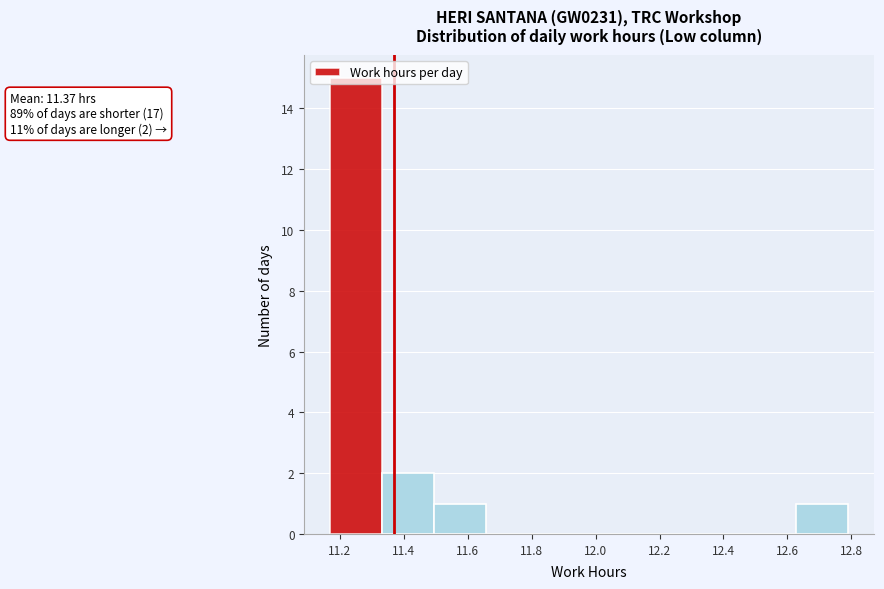

Over which range of the x-axis is the bar tallest?

11.170 to 11.332